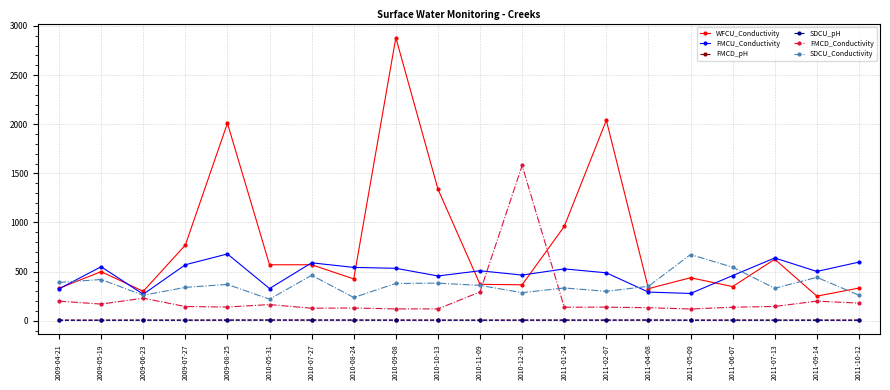

How many times do WFCU_Conductivity and FMCD_Conductivity cross each other?

2